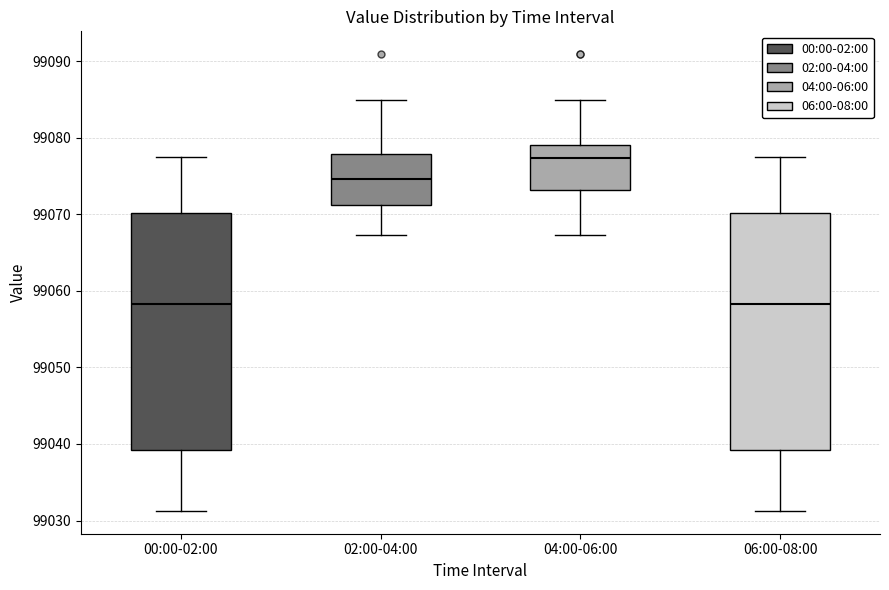

Reading left to right, read every box against the y-axis: the position of its median line, the range the box covers, and the ends of its whiskers. The values are not printed on the chart, so give them approximately, as read against the axis.

00:00-02:00: median 99058, box 99039 to 99070, whiskers 99031 to 99077
02:00-04:00: median 99075, box 99071 to 99078, whiskers 99067 to 99085
04:00-06:00: median 99077, box 99073 to 99079, whiskers 99067 to 99085
06:00-08:00: median 99058, box 99039 to 99070, whiskers 99031 to 99077